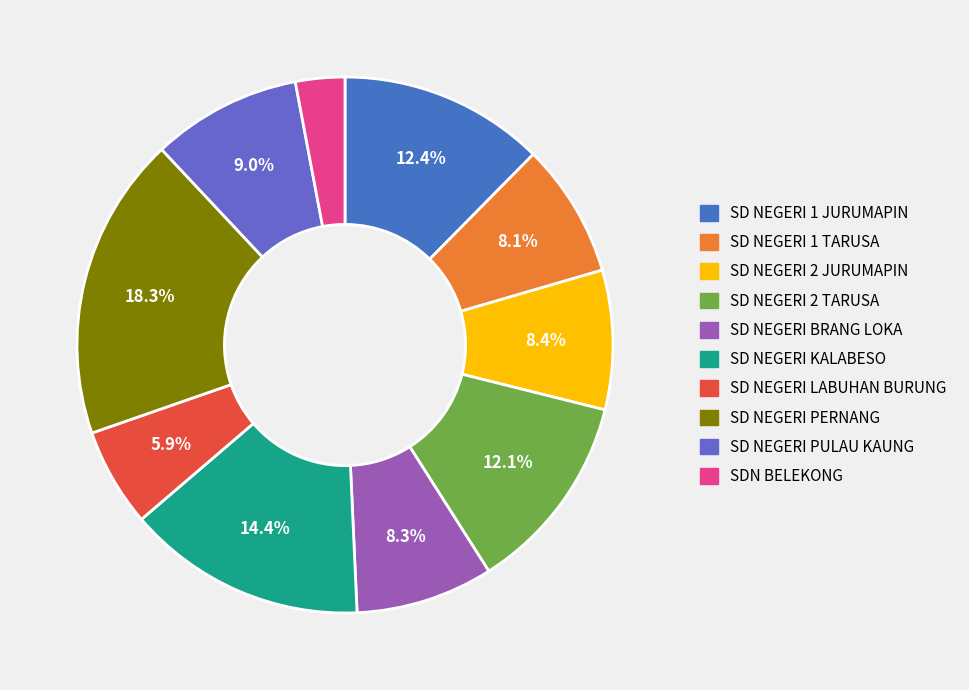

How many segments does this pie chart have?

10